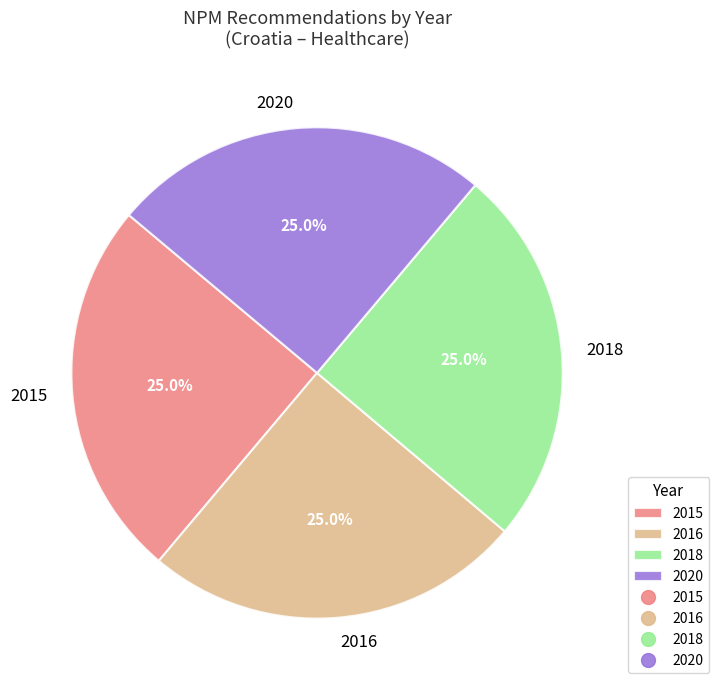

Count the number of slices in the pie.

4